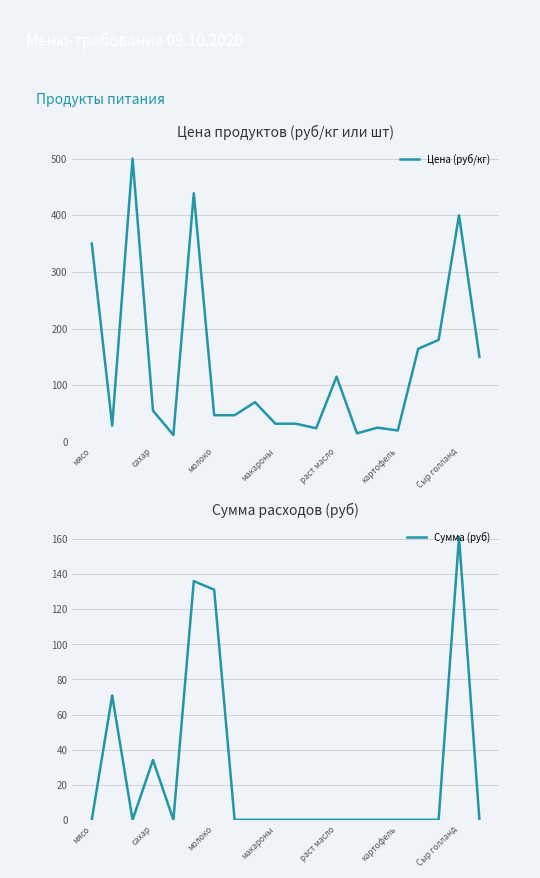

The value of Цена (руб/кг) at раст масло is 176.3. True or false?

False